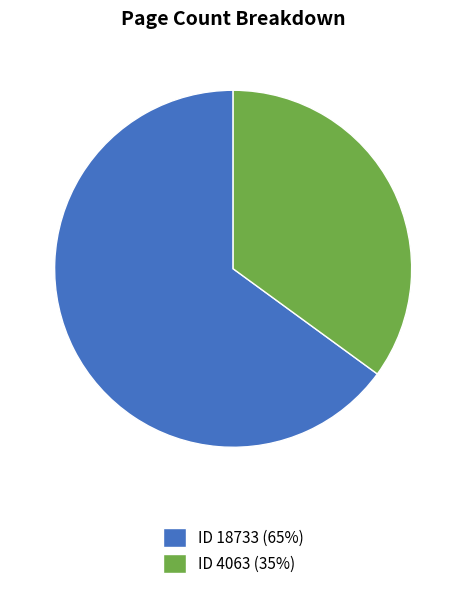

Is the sum of ID 4063 (35%) and ID 18733 (65%) greater than half?

Yes